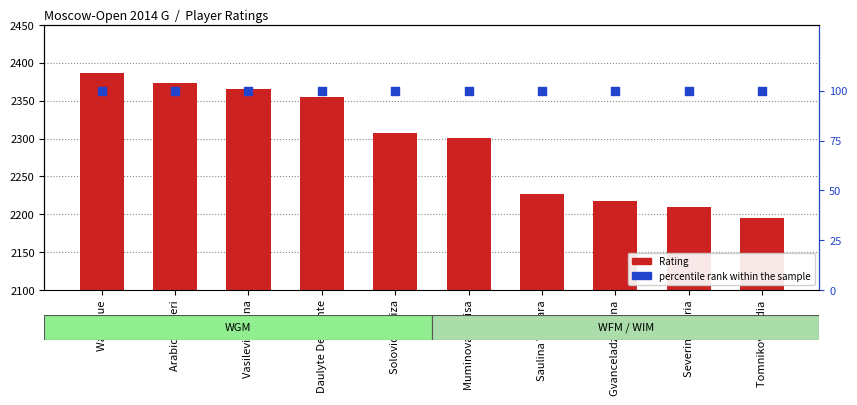

What are all the series names shown in the legend?

Rating, percentile rank within the sample